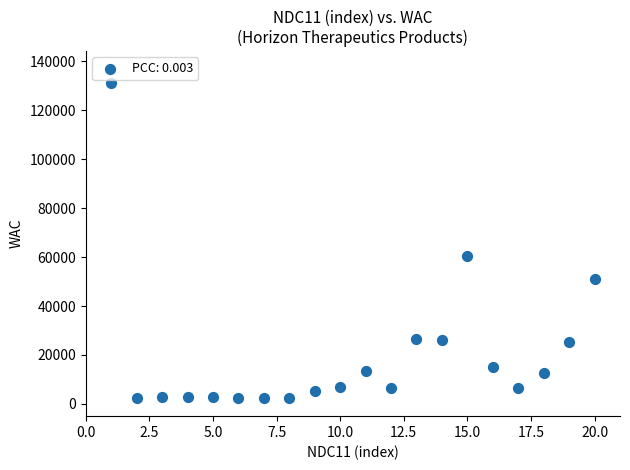

What Y value in the scatter plot is closest to 66741?

60338.6